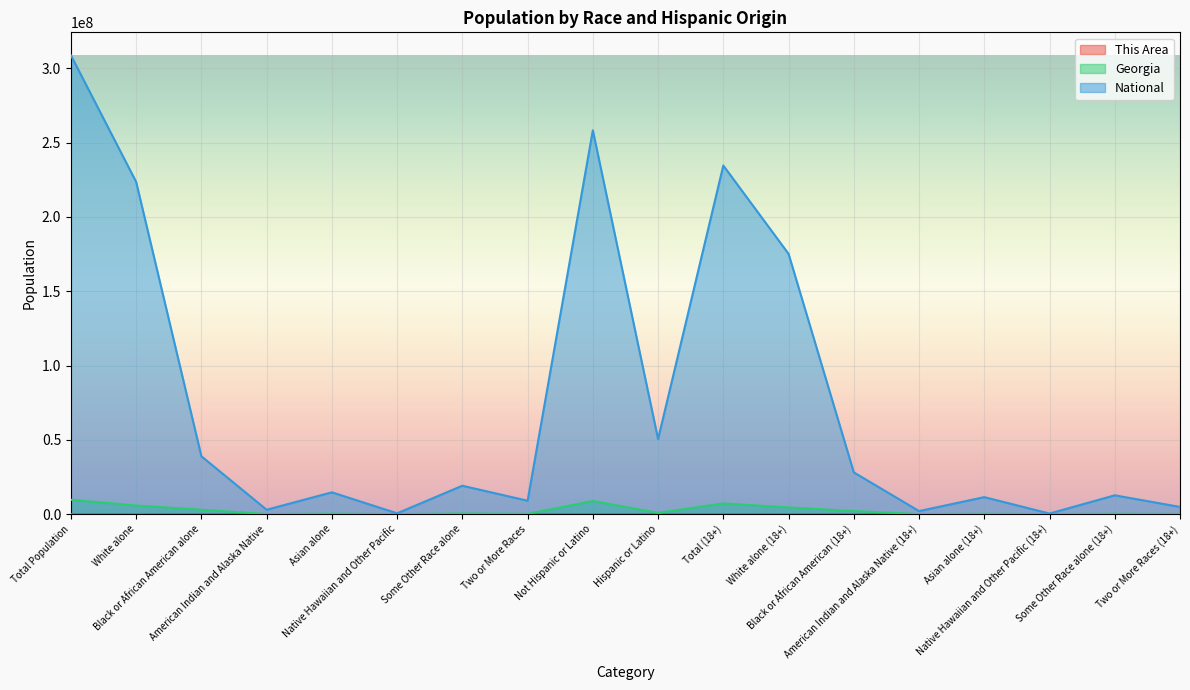

What is the greatest value displayed?

308745538